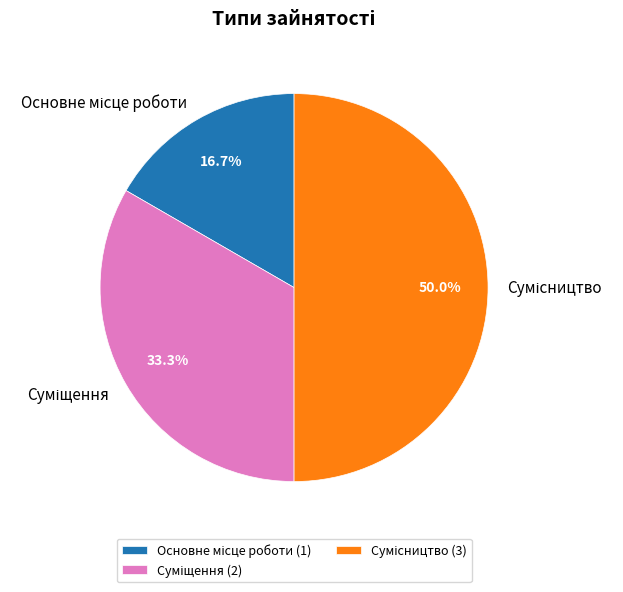

Which slice is the smallest?

Основне місце роботи